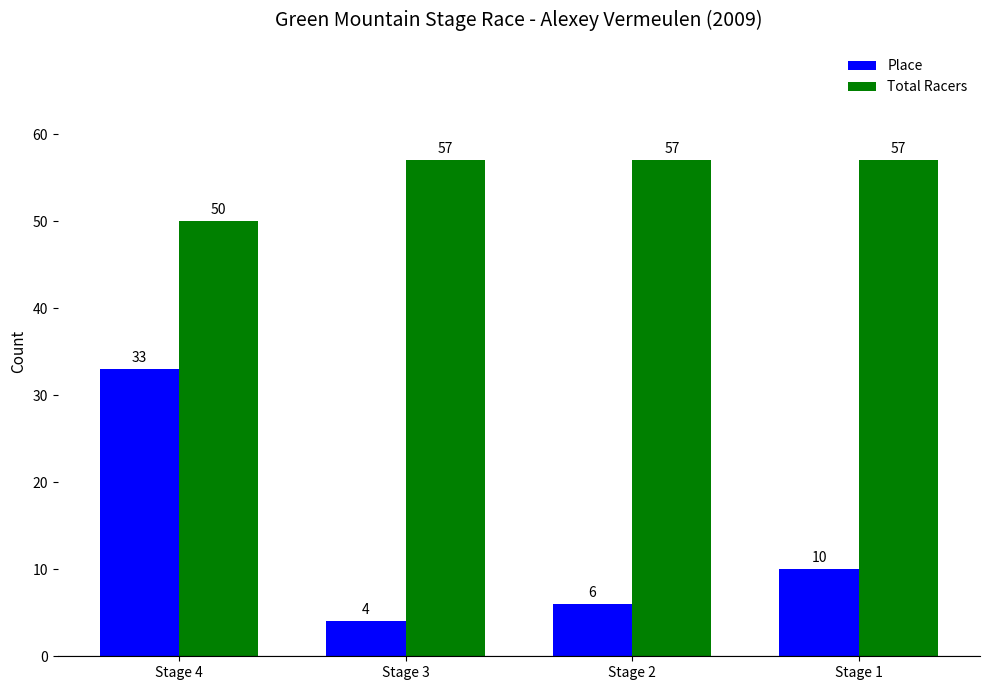

What is the approximate value of Total Racers at Stage 2?

57